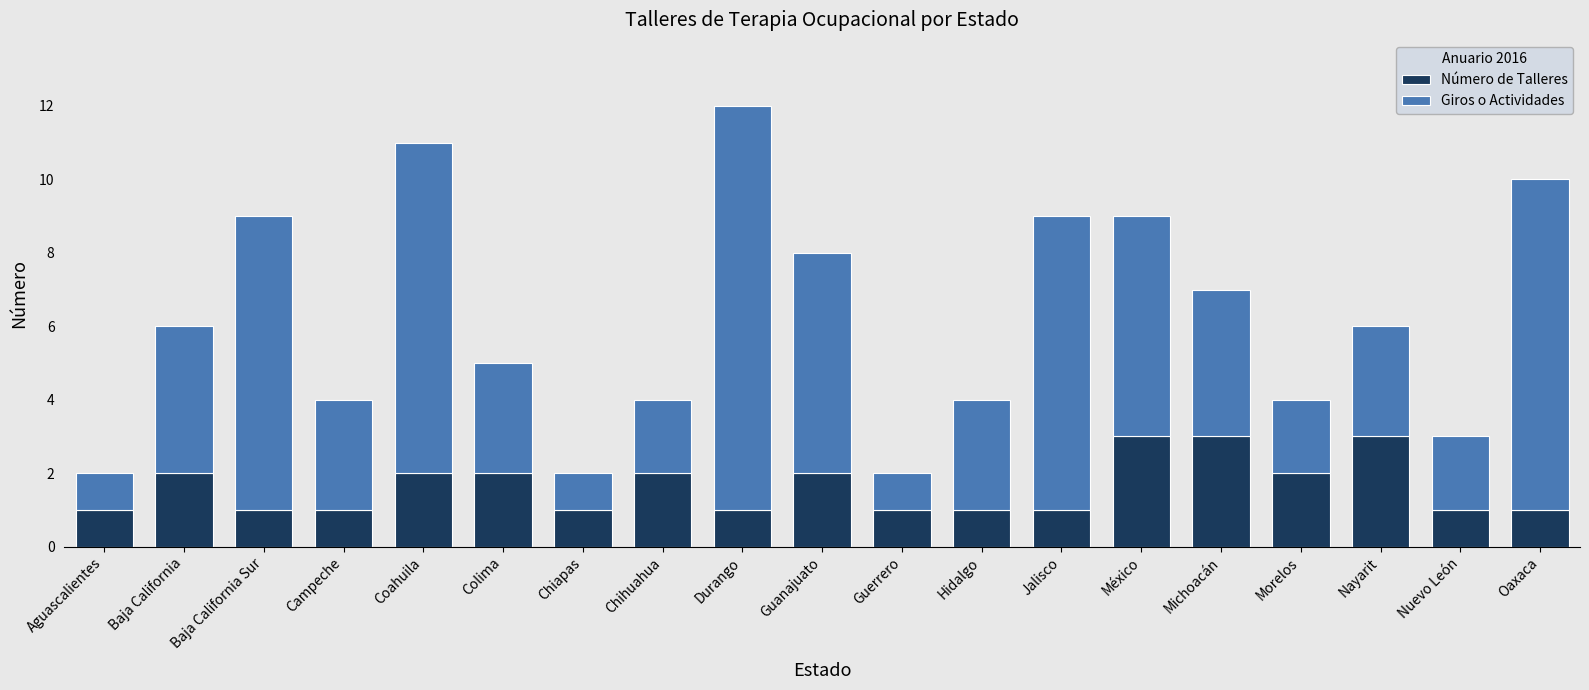

How many bars are there in total?

19